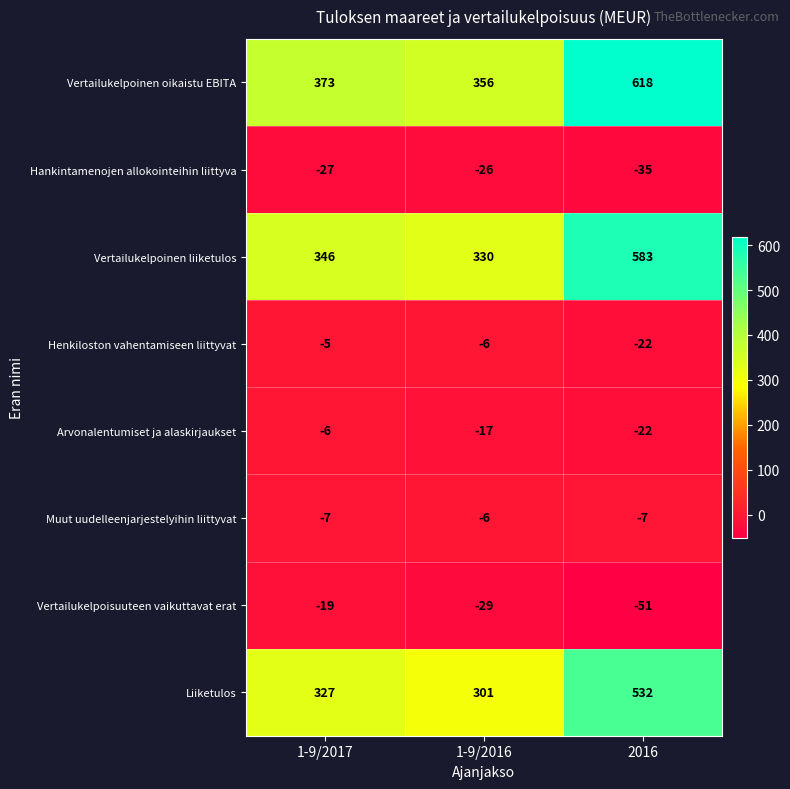

At which category is the sum across all series the highest?

2016